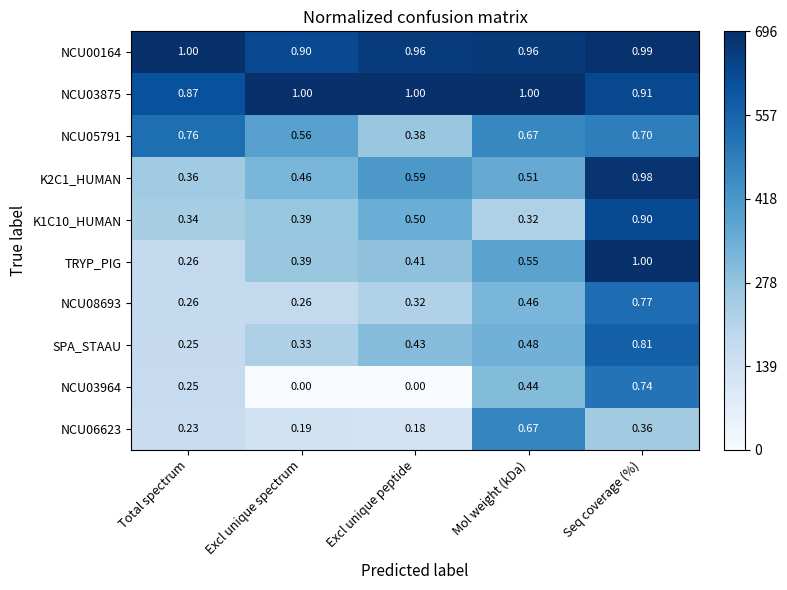

At how many categories does at least one series exceed 0?

5